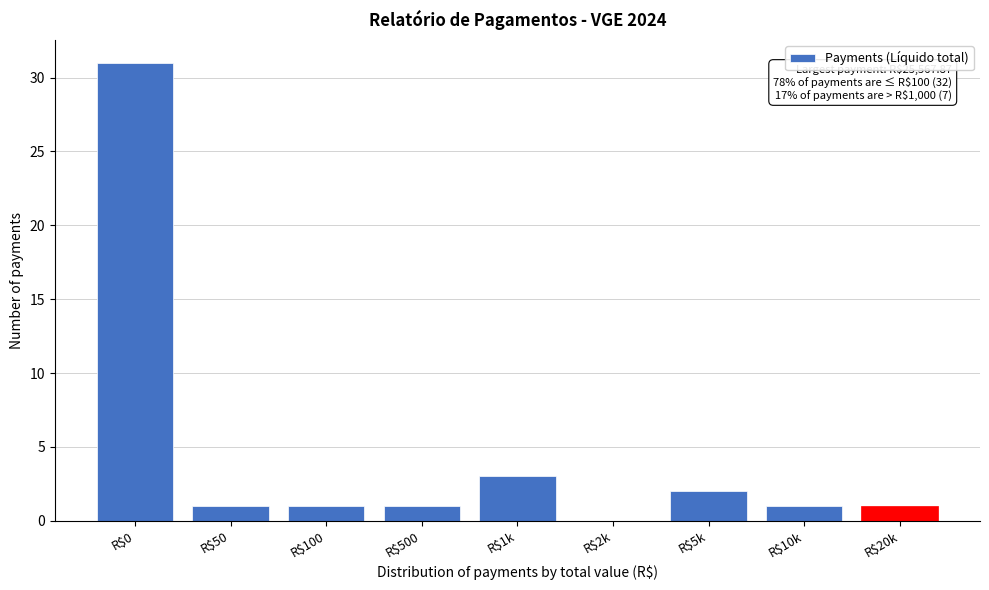

Which label corresponds to the largest value in the chart?

R$0